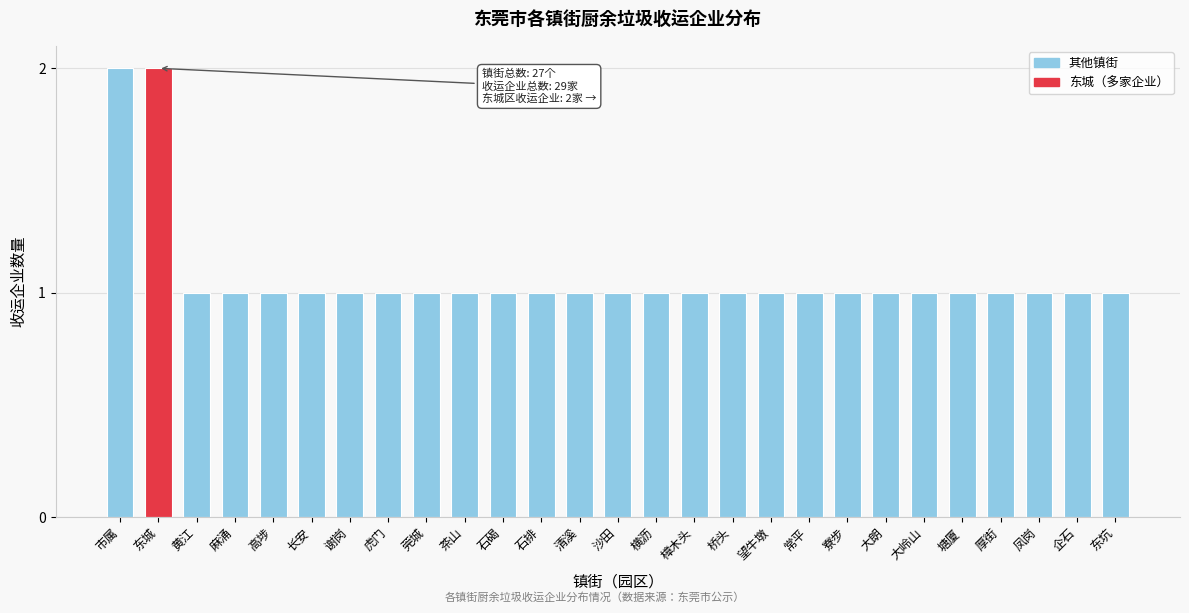

Reading left to right, what are all the values shown in this chart?

2	2	1	1	1	1	1	1	1	1	1	1	1	1	1	1	1	1	1	1	1	1	1	1	1	1	1